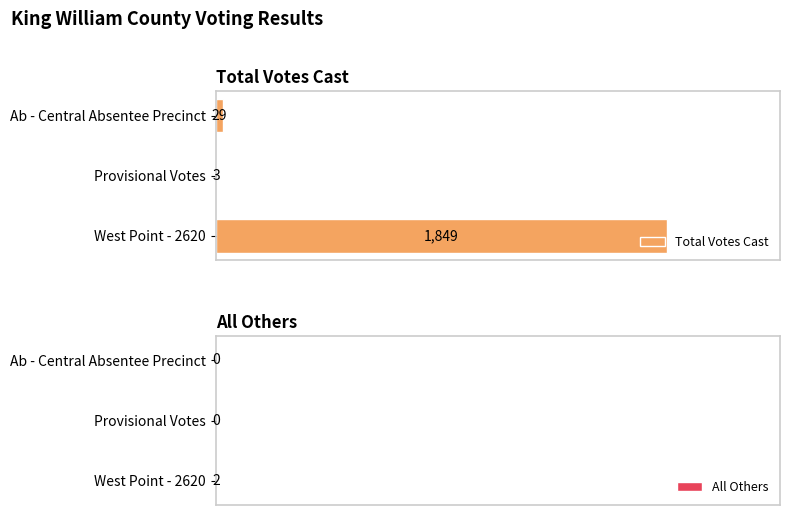

Where is Total Votes Cast nearest to the value 926?

Ab - Central Absentee Precinct